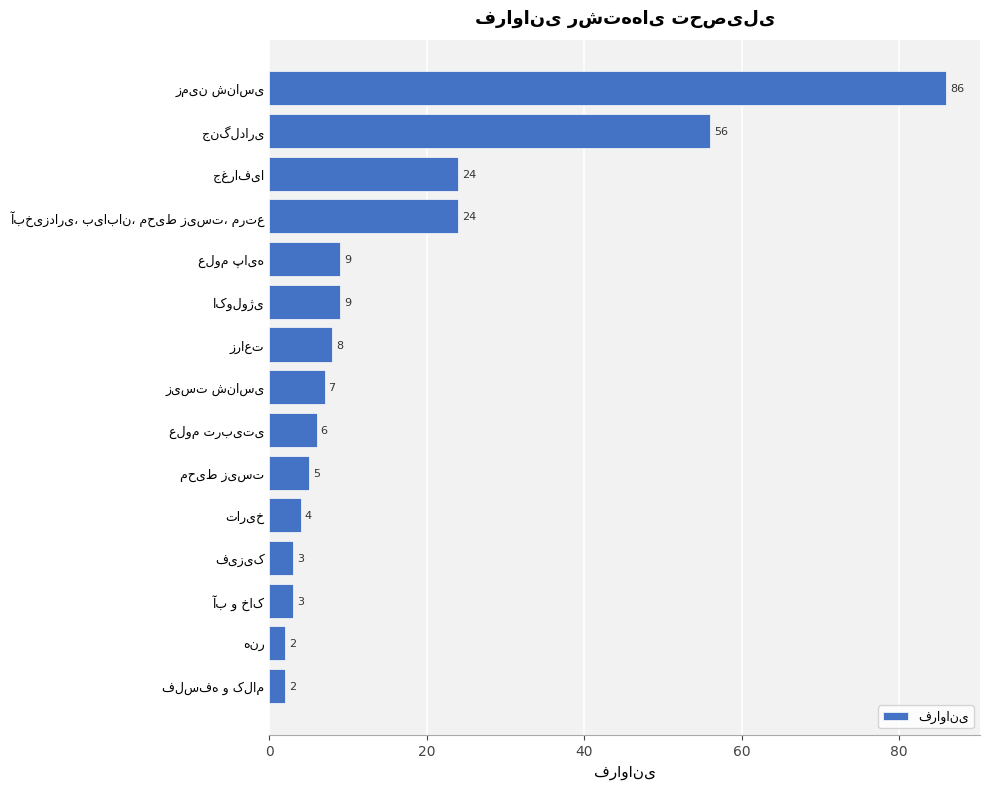

What is the maximum value shown in the chart?

86